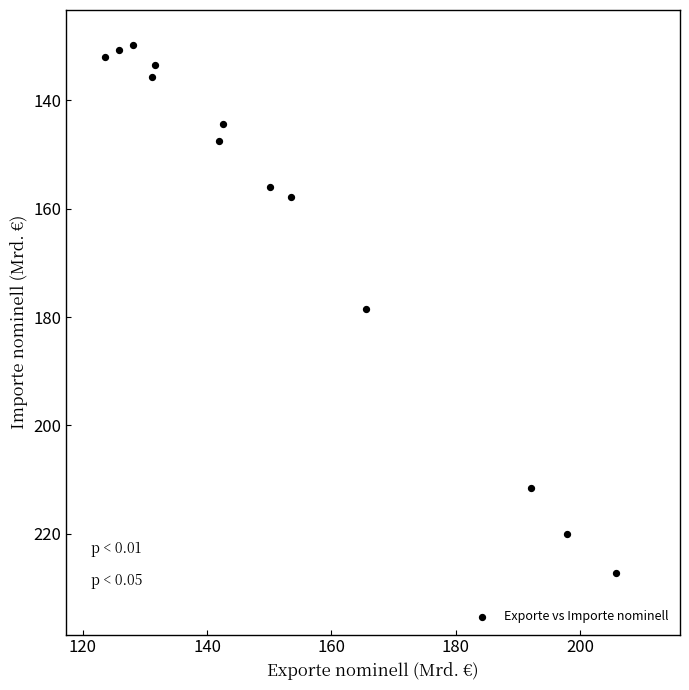

What is the range of Y values (max minus min)?

97.4